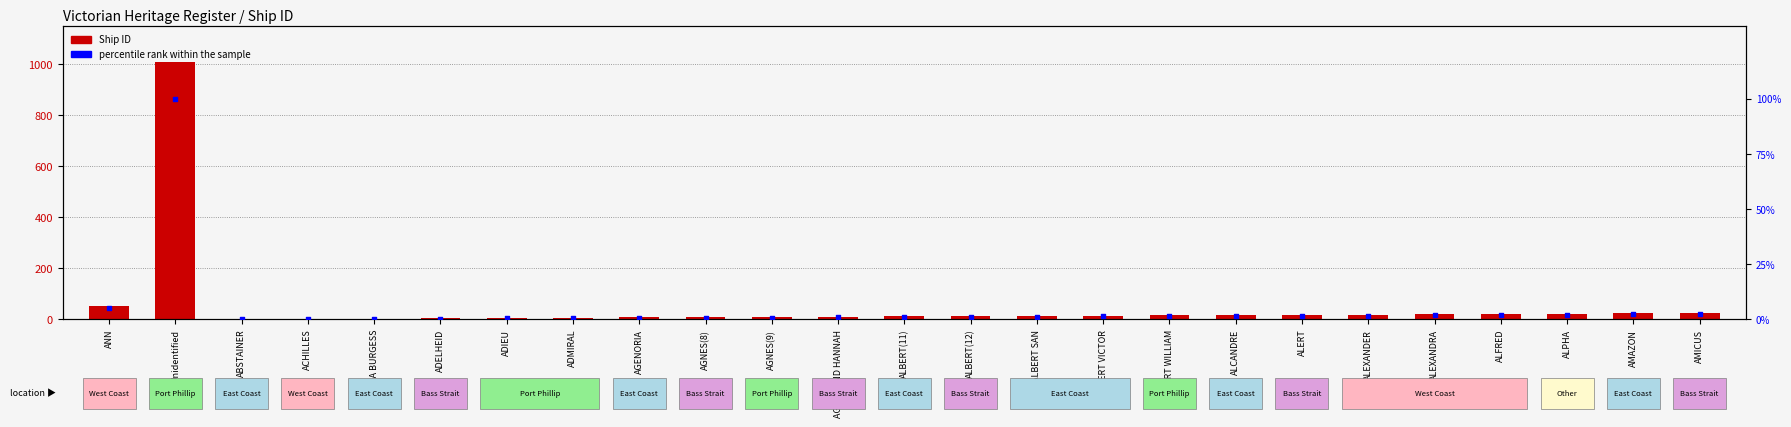

Which series reaches the maximum Y coordinate?

Ship ID